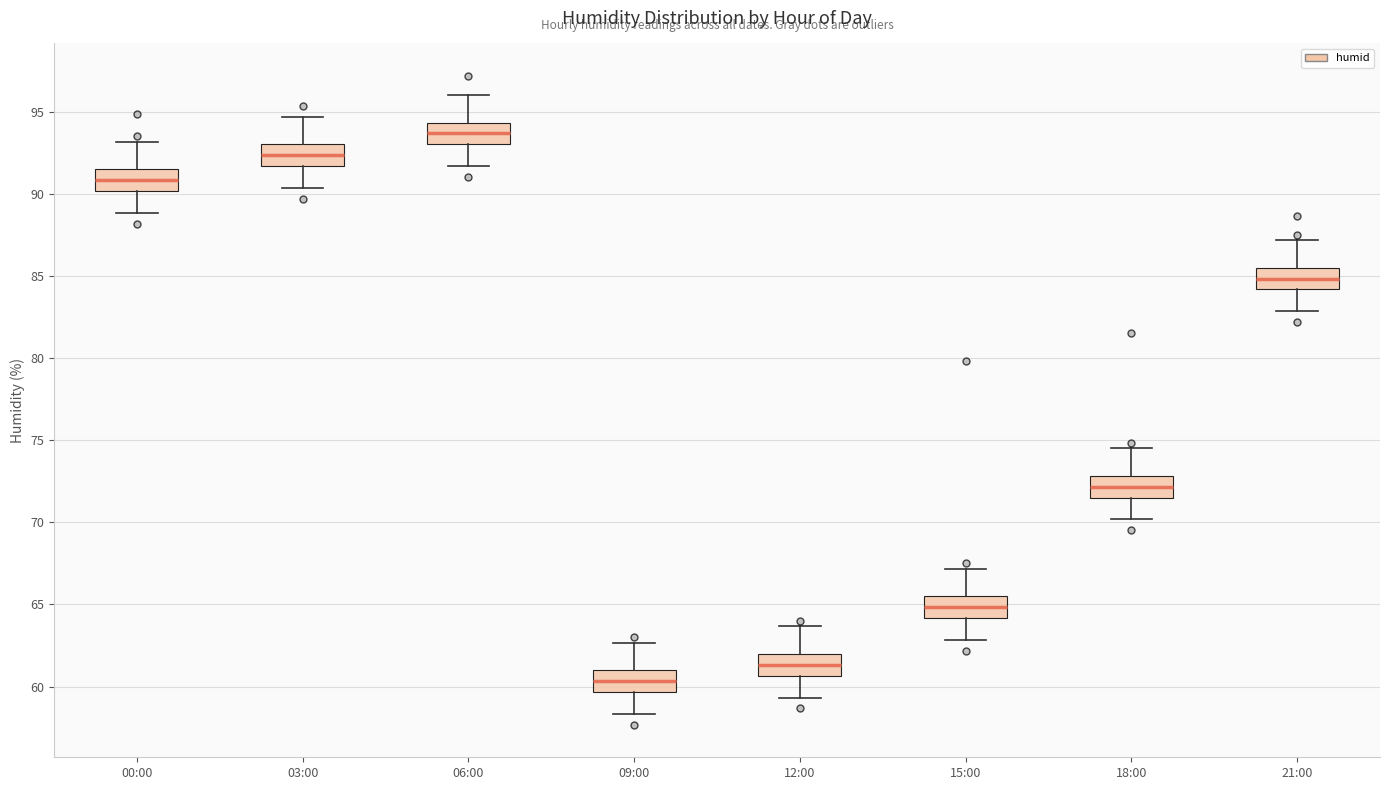

Reading left to right, transcribe this box plot: for each box, give where its median line is, the range the box spans, and where its two whiskers end, as read against the y-axis. The values are not printed on the chart, so give them approximately, as read against the axis.

00:00: median 91.0, box 90.0 to 91.5, whiskers 89.0 to 93.0
03:00: median 92.5, box 91.5 to 93.0, whiskers 90.5 to 94.5
06:00: median 93.5, box 93.0 to 94.5, whiskers 91.5 to 96.0
09:00: median 60.5, box 59.5 to 61.0, whiskers 58.5 to 62.5
12:00: median 61.5, box 60.5 to 62.0, whiskers 59.5 to 63.5
15:00: median 65.0, box 64.0 to 65.5, whiskers 63.0 to 67.0
18:00: median 72.0, box 71.5 to 73.0, whiskers 70.0 to 74.5
21:00: median 85.0, box 84.0 to 85.5, whiskers 83.0 to 87.0